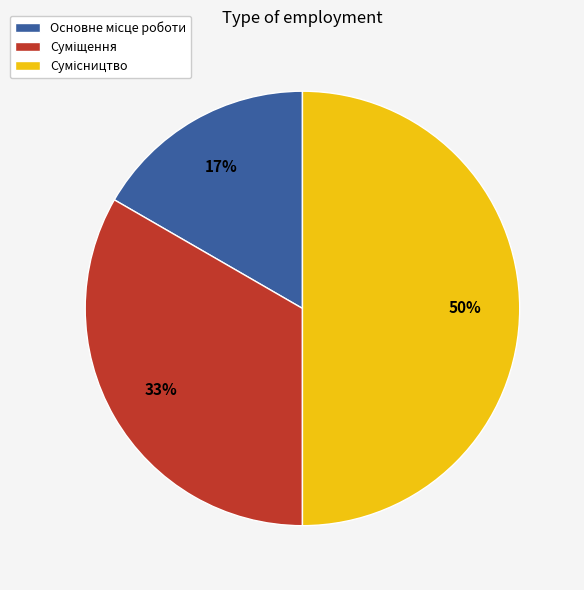

How many segments does this pie chart have?

3